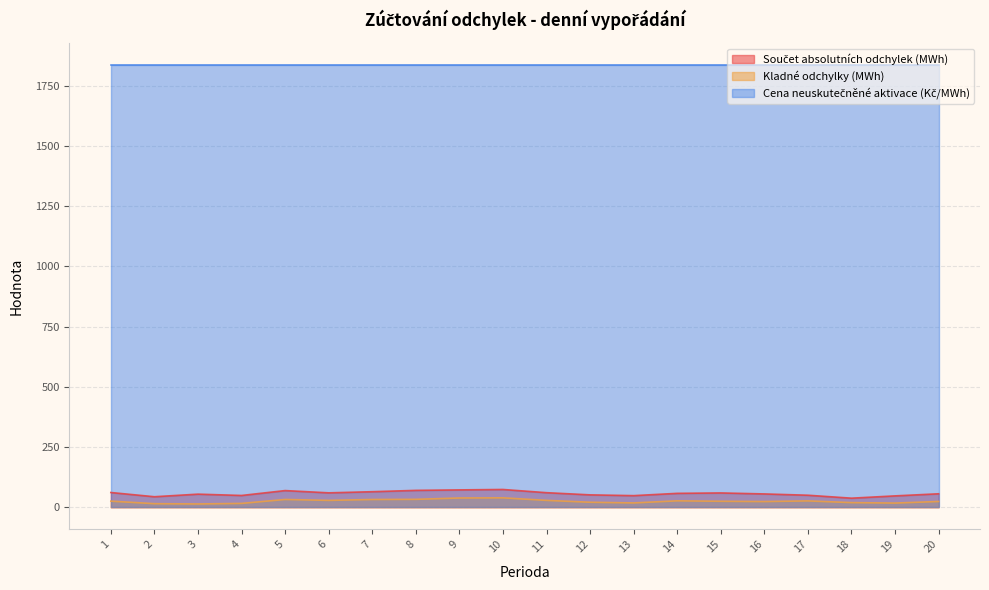

What is the value of the Součet absolutních odchylek (MWh) point at the 19th from the left?

47.2